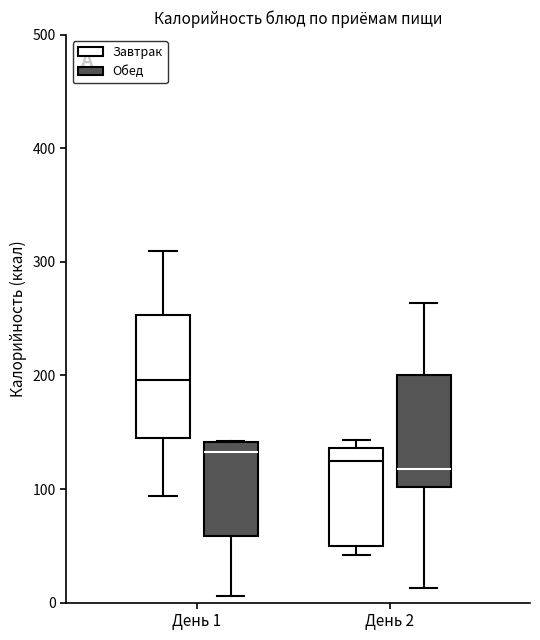

Reading left to right, read every box against the y-axis: the position of its median line, the range the box covers, and the ends of its whiskers. The values are not printed on the chart, so give them approximately, as read against the axis.

День 1 (Завтрак): median 200, box 150 to 250, whiskers 90 to 310
День 1 (Обед): median 130, box 60 to 140, whiskers 10 to 140
День 2 (Завтрак): median 130, box 50 to 140, whiskers 40 to 140 (just above the box's upper edge)
День 2 (Обед): median 120, box 100 to 200, whiskers 10 to 260